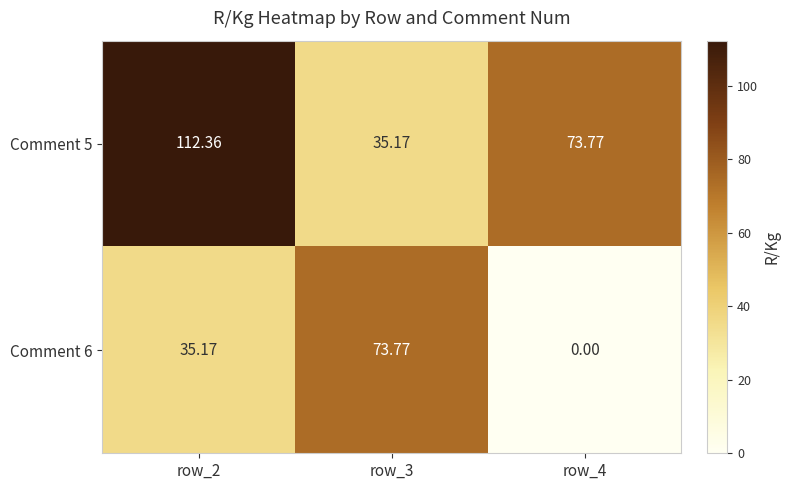

Between row_2 and row_4, which series saw the biggest shift?

Comment 5